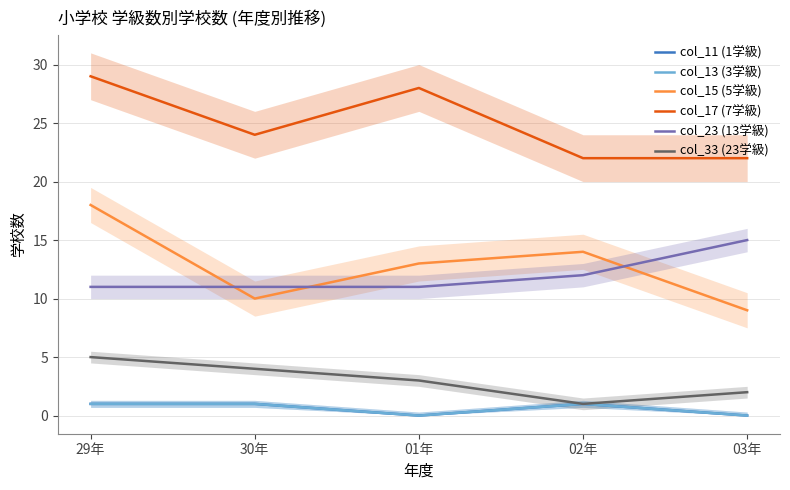

True or false: col_11 (1学級) and col_15 (5学級) cross at least once.

False